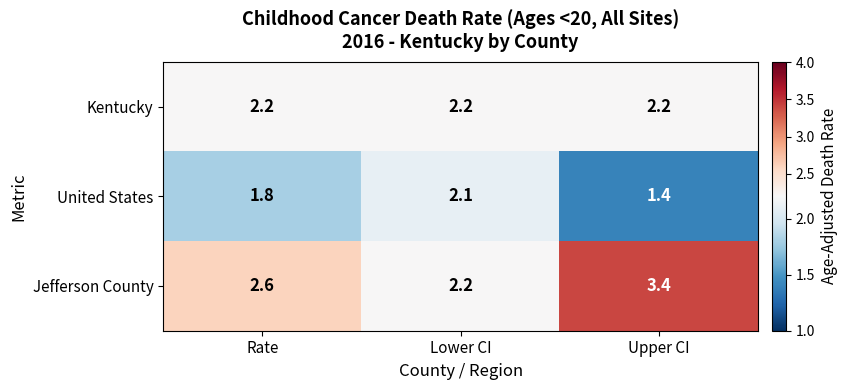

What is the difference between the Jefferson County values at Rate and Upper CI?

0.8